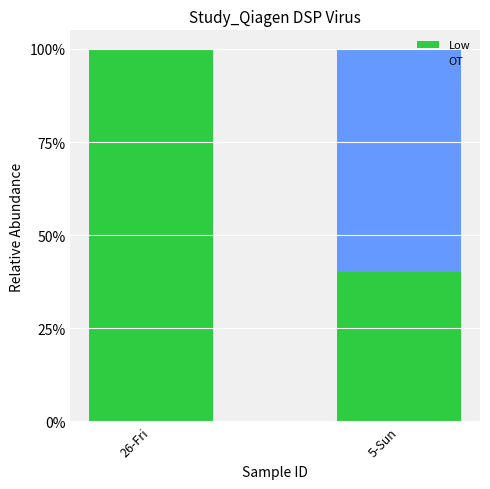

What is the label of the 2nd bar from the right?

26-Fri